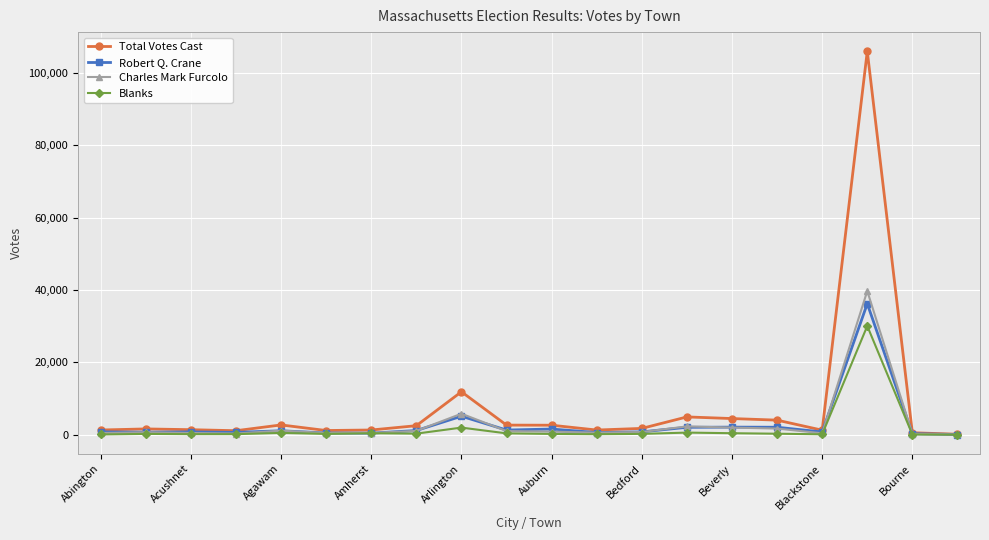

True or false: Charles Mark Furcolo has more than 1 interior local peaks.

True